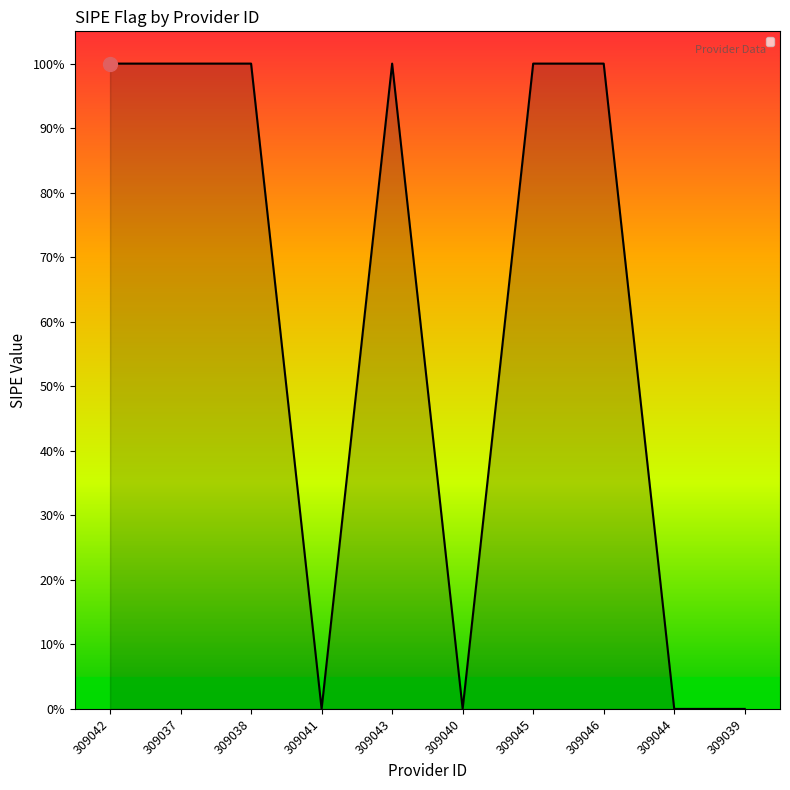

Is this an area chart (filled region under the line)?

Yes